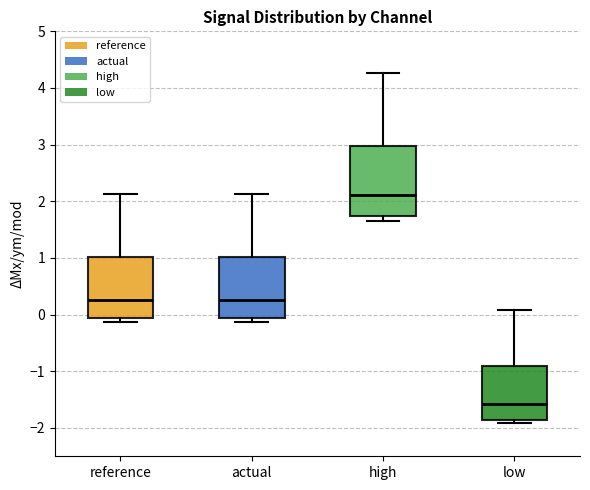

Reading left to right, transcribe this box plot: for each box, give where its median line is, the range the box spans, and where its two whiskers end, as read against the y-axis. The values are not printed on the chart, so give them approximately, as read against the axis.

reference: median 0.3, box -0.1 to 1.0, whiskers -0.1 (just below the box's lower edge) to 2.1
actual: median 0.3, box -0.1 to 1.0, whiskers -0.1 (just below the box's lower edge) to 2.1
high: median 2.1, box 1.7 to 3.0, whiskers 1.7 (just below the box's lower edge) to 4.3
low: median -1.6, box -1.9 to -0.9, whiskers -1.9 (just below the box's lower edge) to 0.1